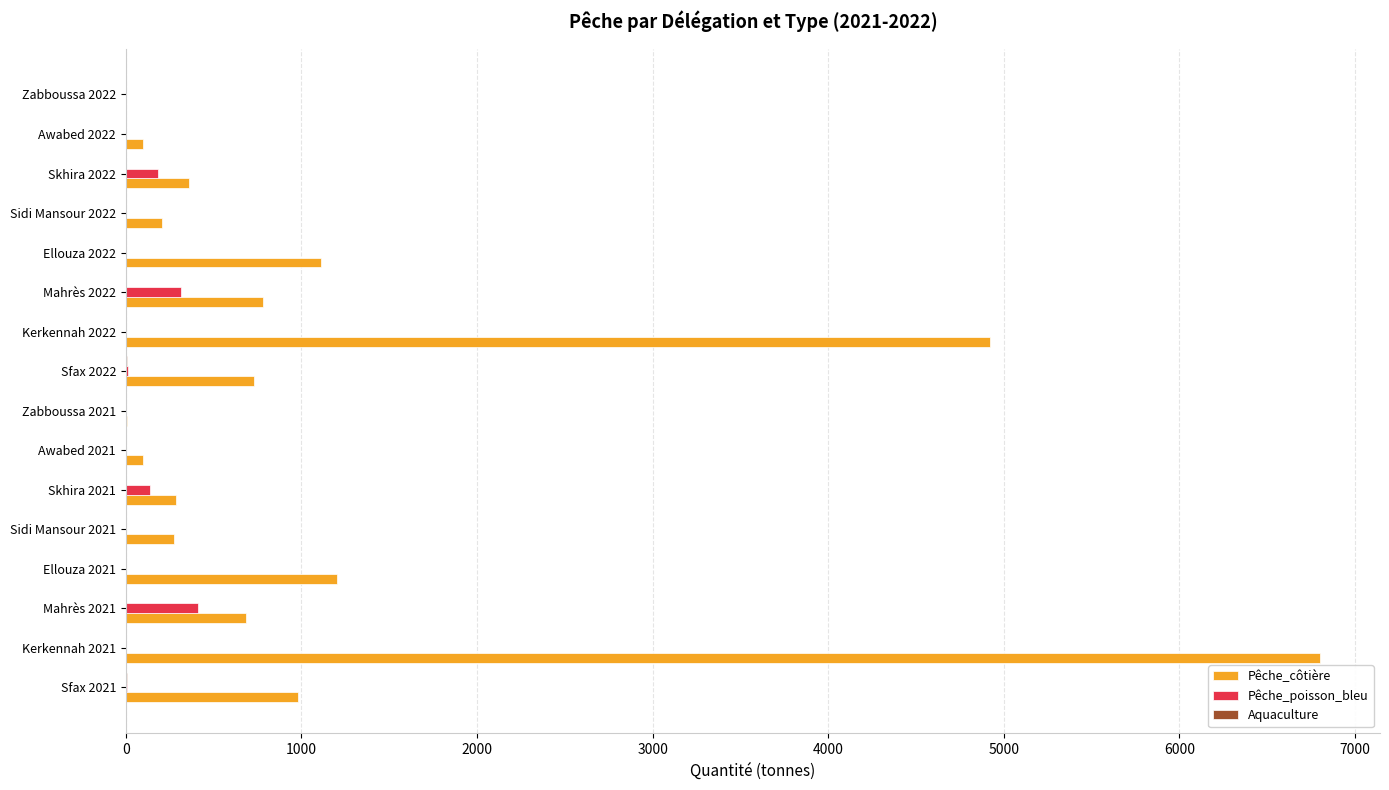

Which series has the largest total across all categories?

Pêche_côtière